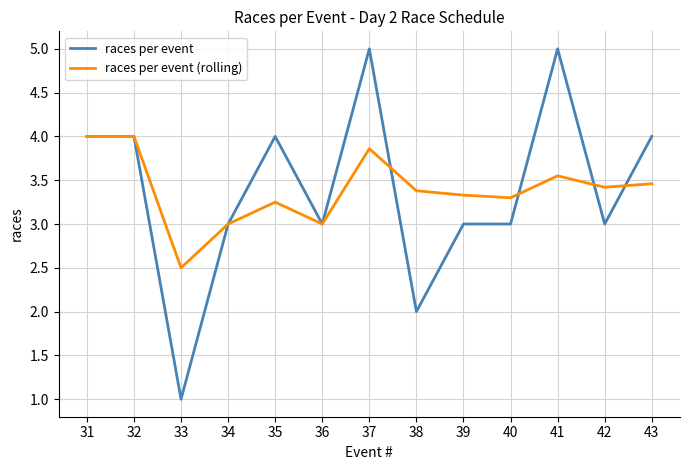

List the series in order of their peak value, highest first.

races per event, races per event (rolling)